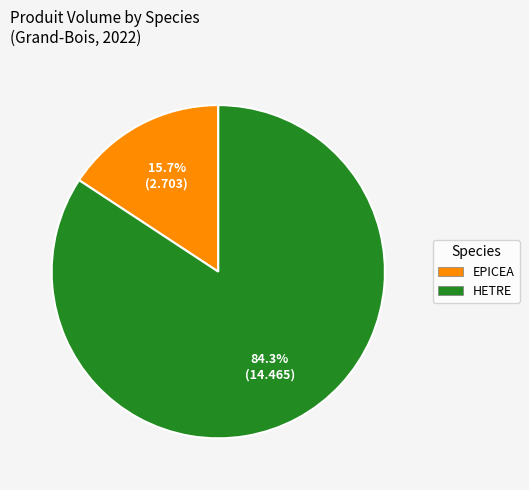

Rank the categories by value from highest to lowest.

HETRE, EPICEA